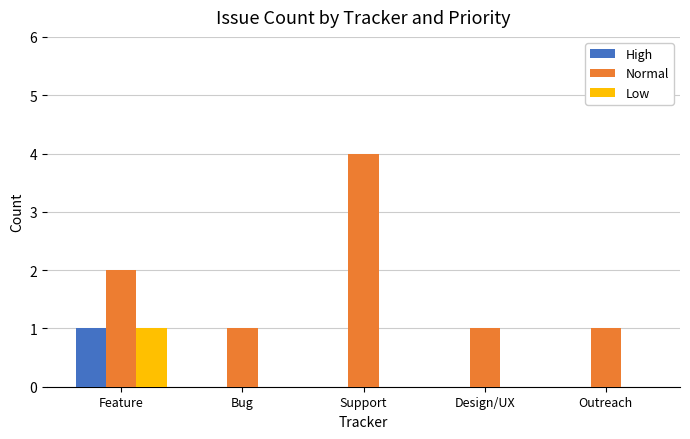

Which series has the largest total across all categories?

Normal